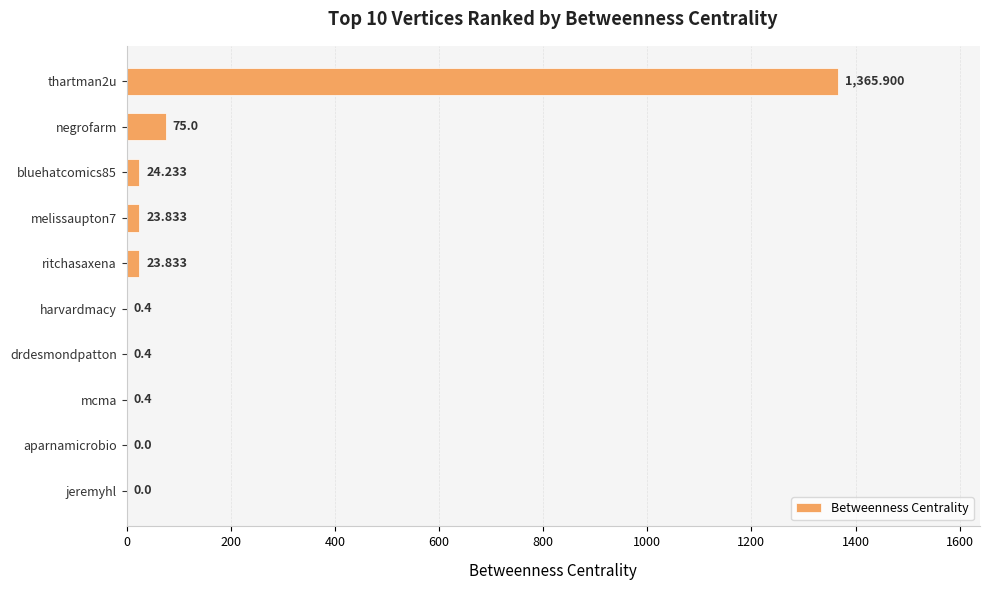

Where is the data nearest to the value 682?

negrofarm